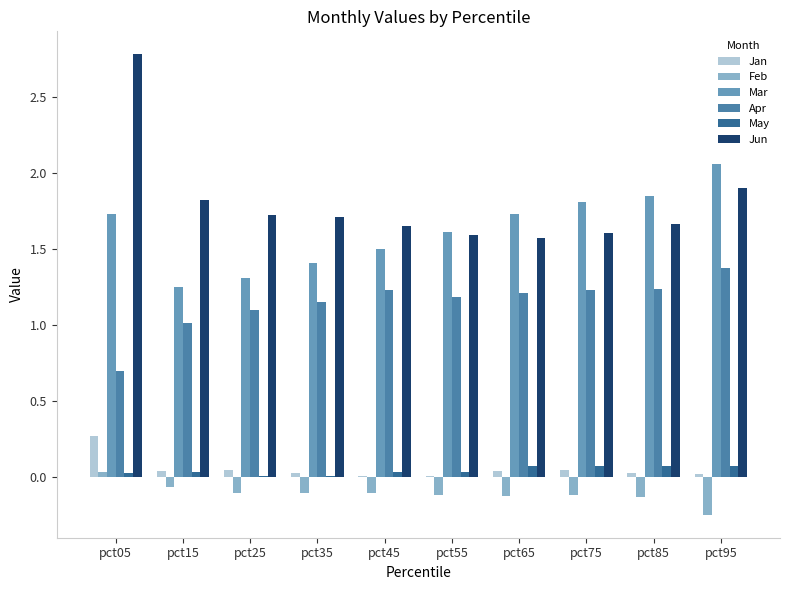

What are all the series names shown in the legend?

Jan, Feb, Mar, Apr, May, Jun